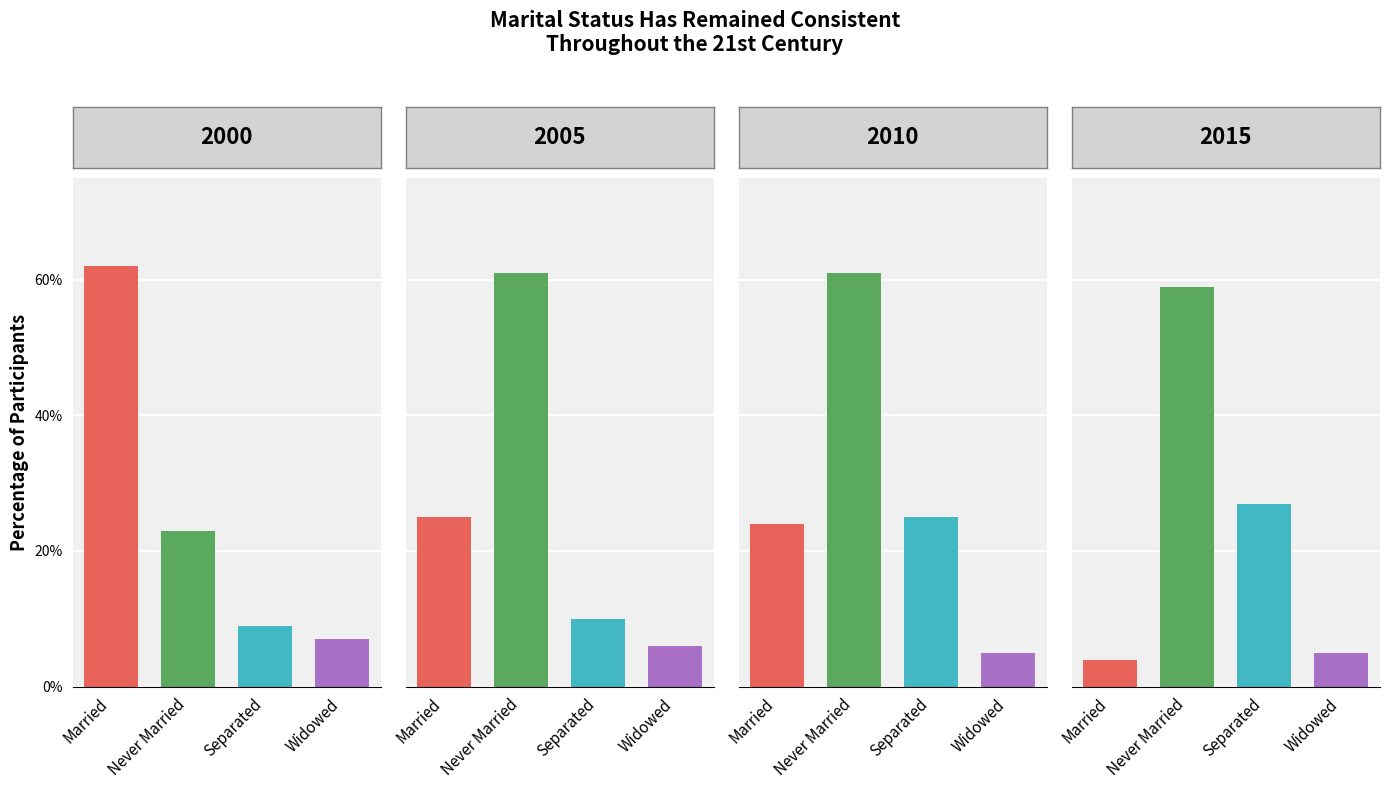

Reading right to left, transcribe all the data shown in this chart.

Married: 3=4	2=24	1=25	0=62
Never Married: 3=59	2=61	1=61	0=23
Separated: 3=27	2=25	1=10	0=9
Widowed: 3=5	2=5	1=6	0=7